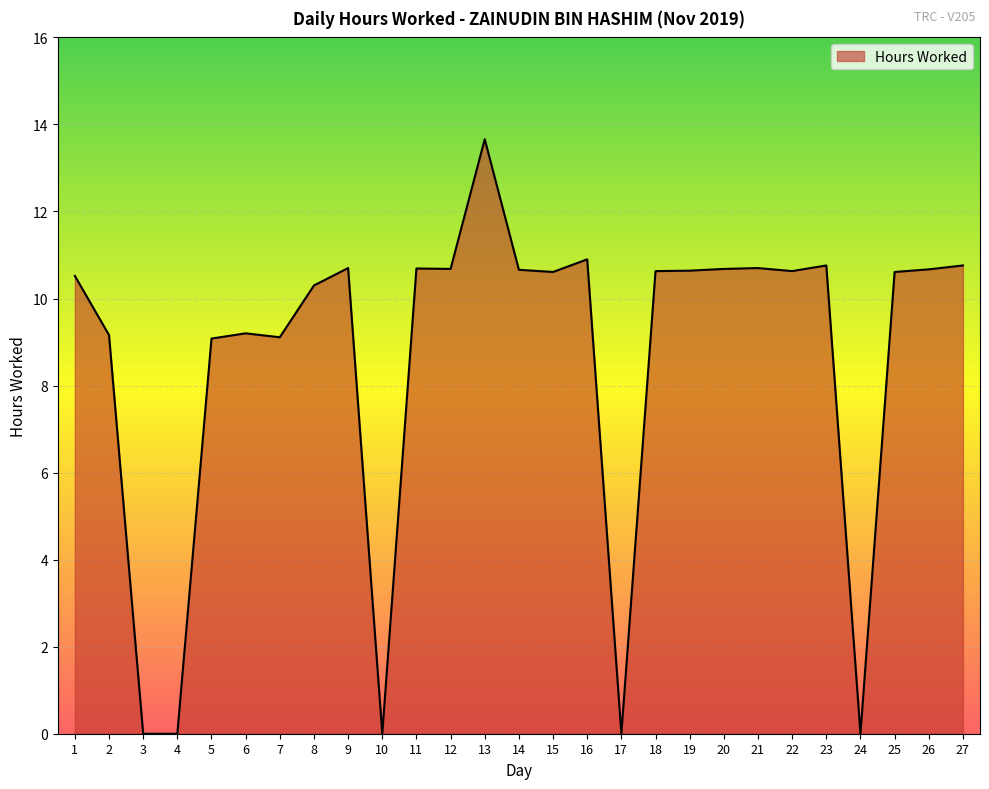

Between 1 and 23, which is larger?

23